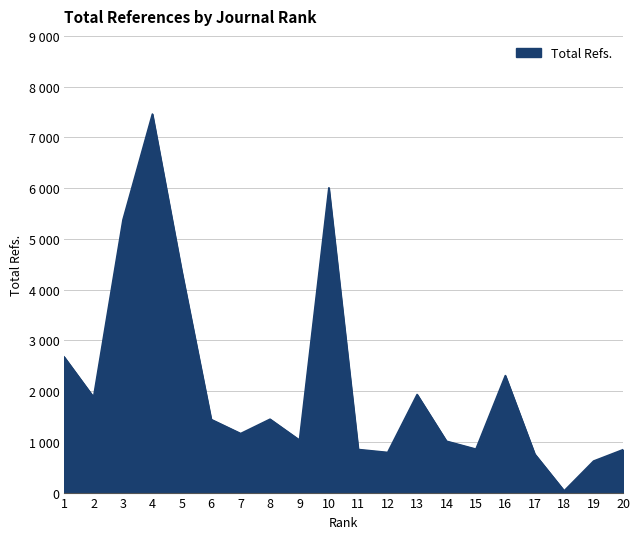

What is the greatest value displayed?

7459